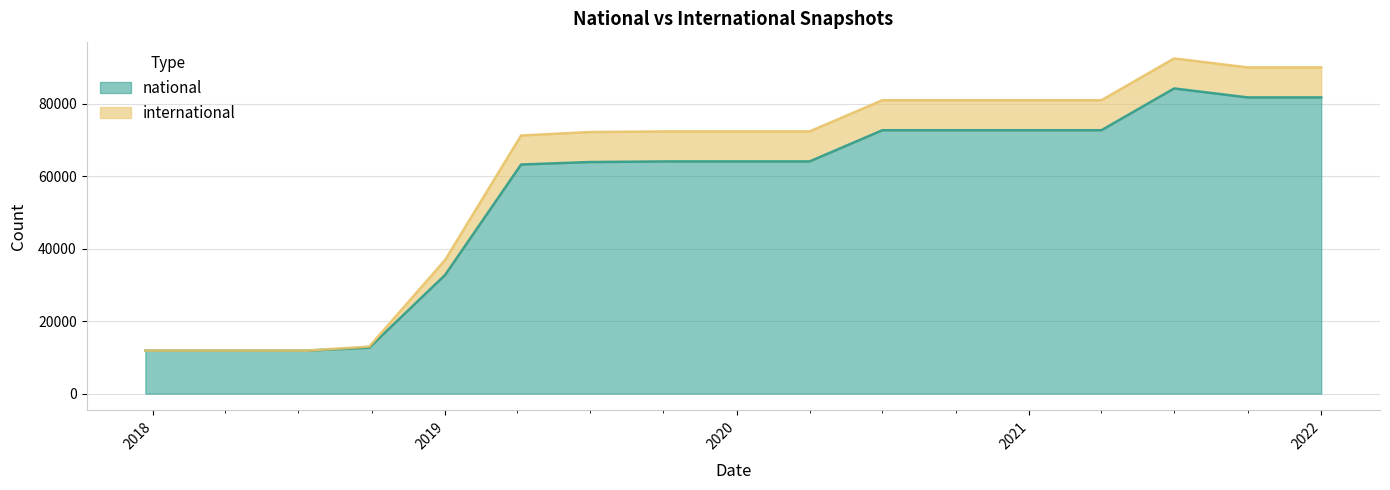

Reading left to right, what are all the values shown in this chart?

11866	11866	11866	12665	32768	63244	63927	64103	64103	64103	72710	72710	72710	72710	84243	81768	81768